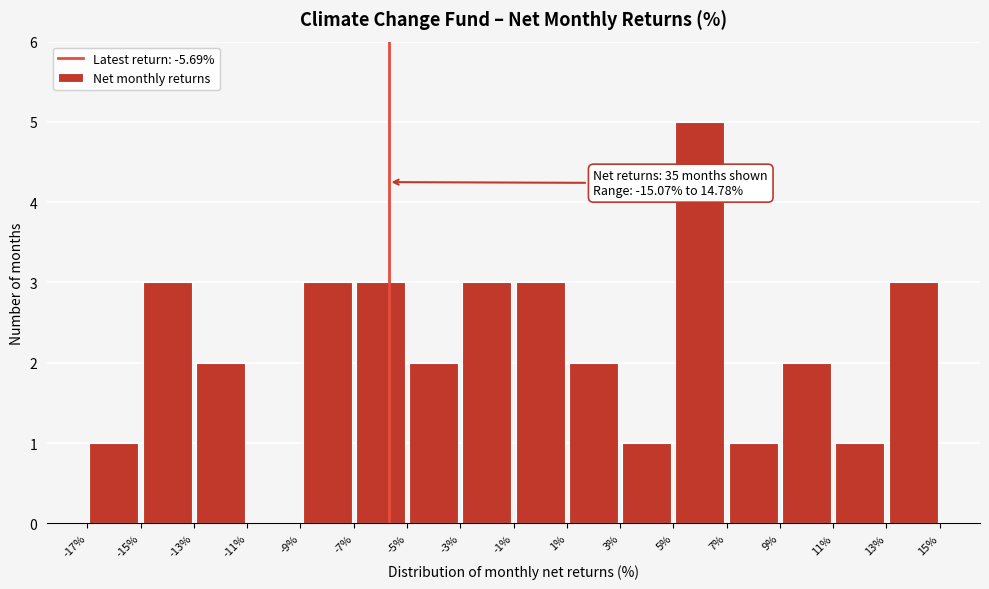

Which range on the x-axis has the tallest bar?

5% to 7%